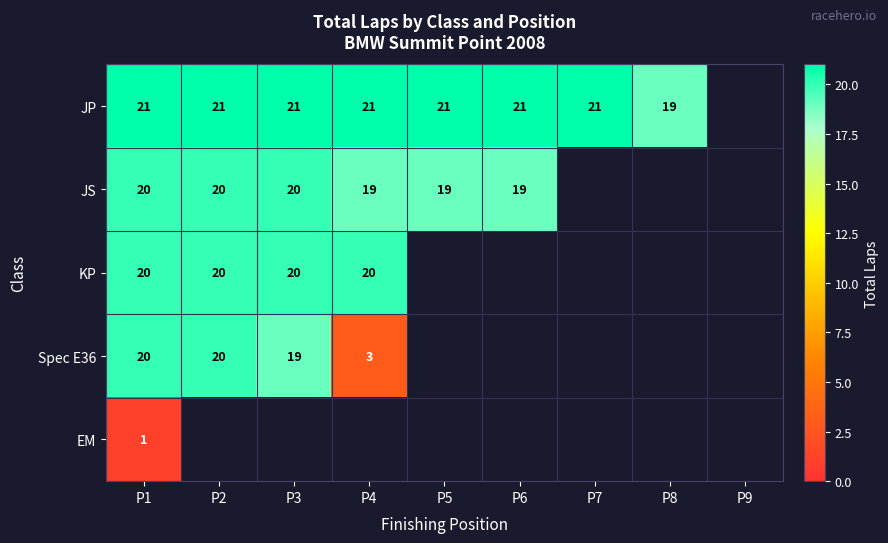

Is it true that JP equals 21 at P1?

True